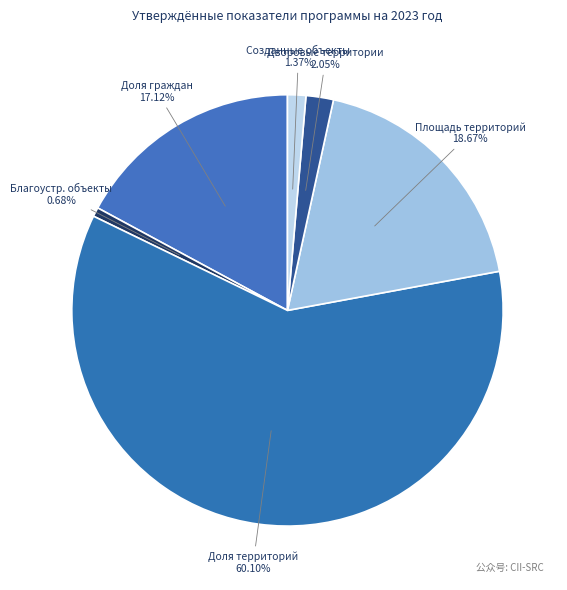

To the nearest percent, what is the average slice percentage?

17%